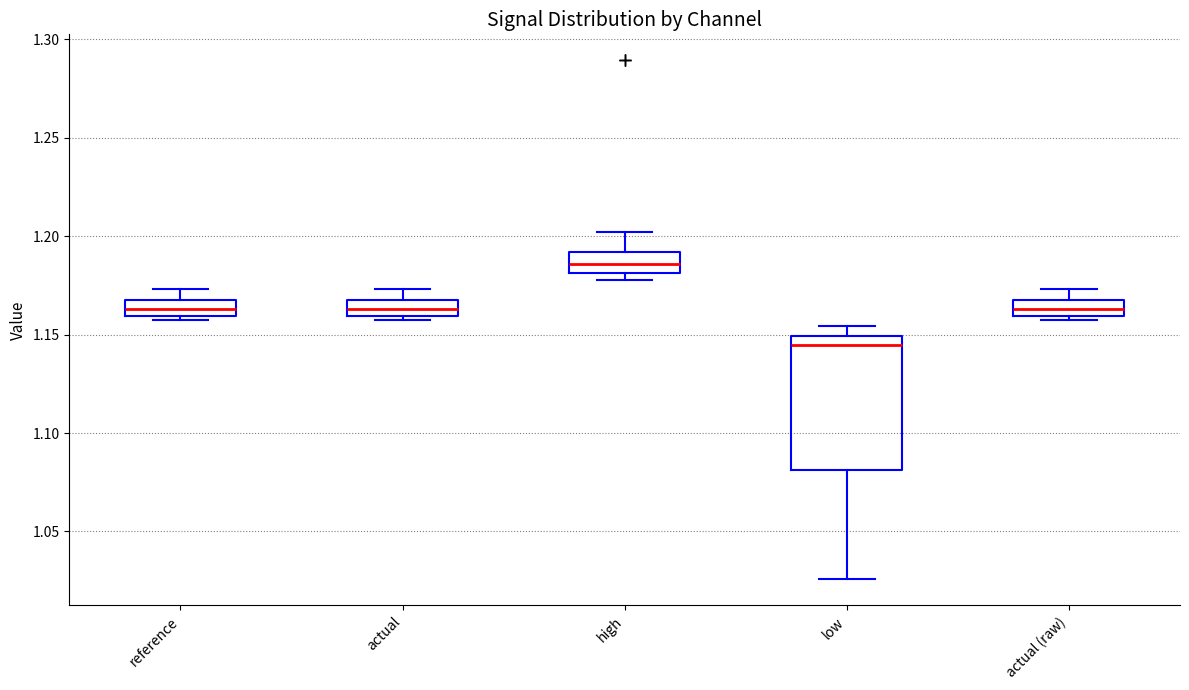

Which box is the tallest, from its lower edge to its upper edge?

low